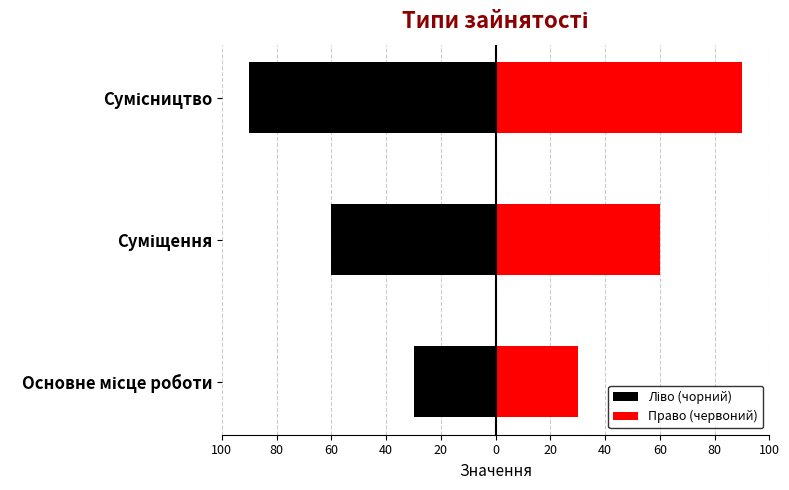

How many values in the Ліво (чорний) series are below -60?

1